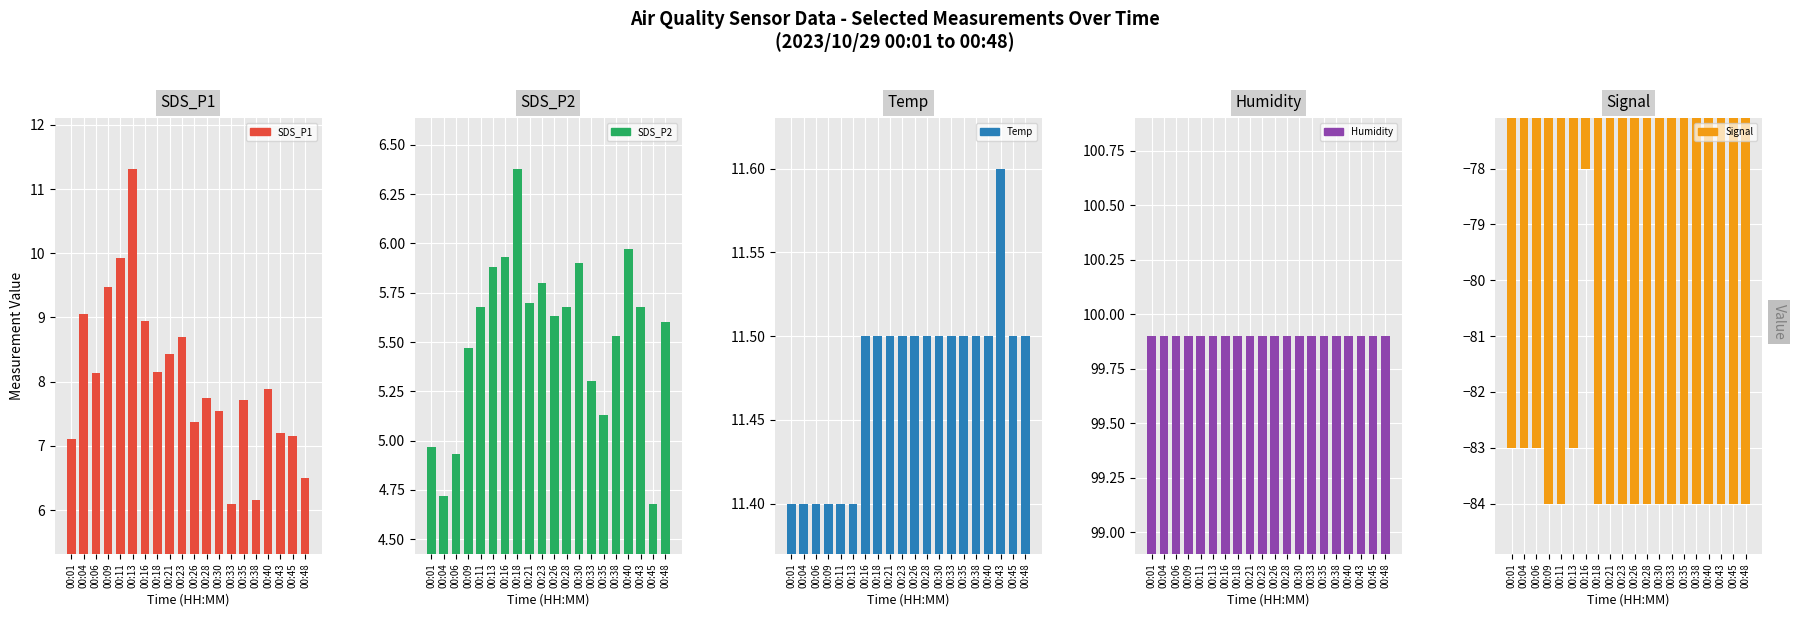

Does the chart contain any negative values?

Yes